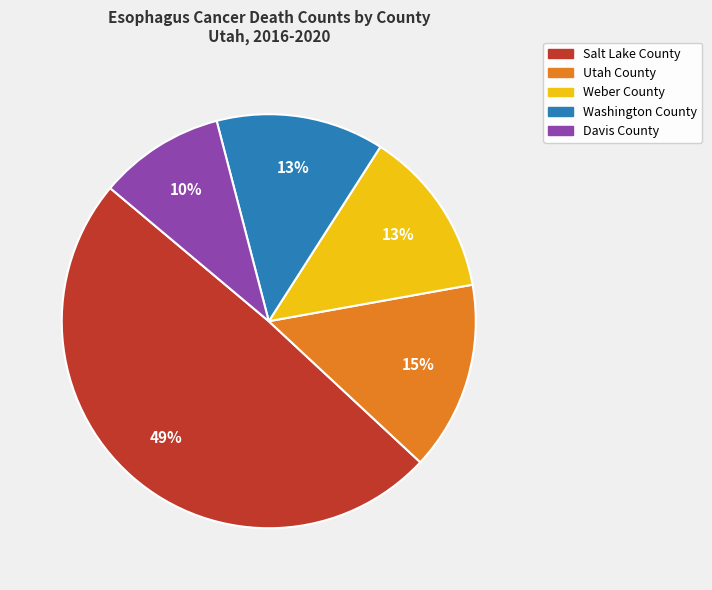

To the nearest percent, what is the average slice percentage?

20%